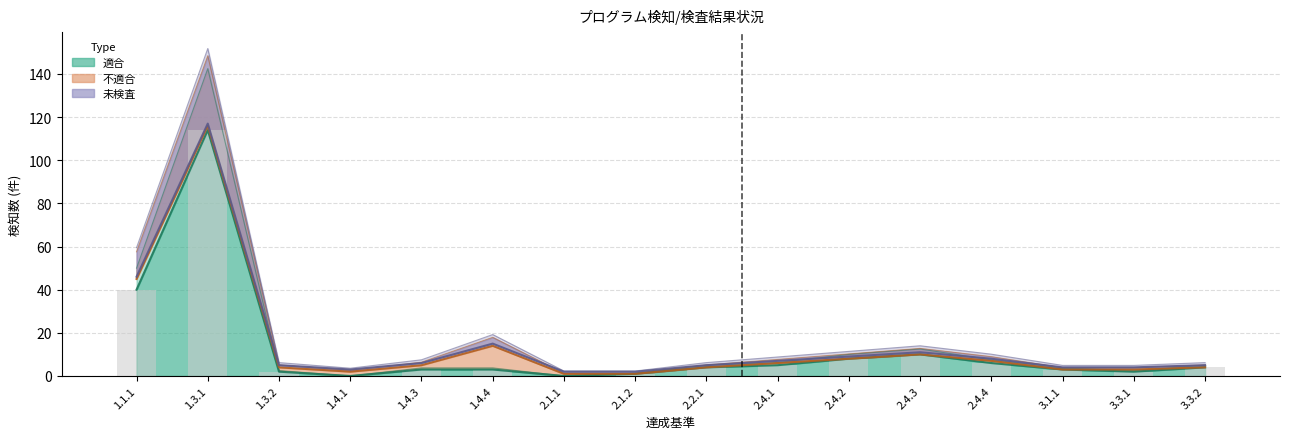

How many groups of bars are there?

16